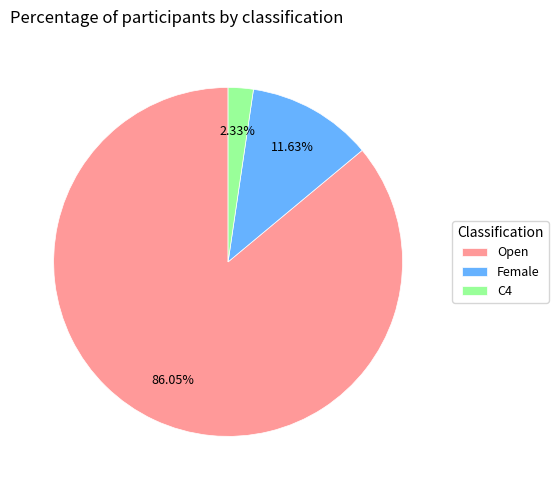

What percentage is NOT represented by Open?

14.0%